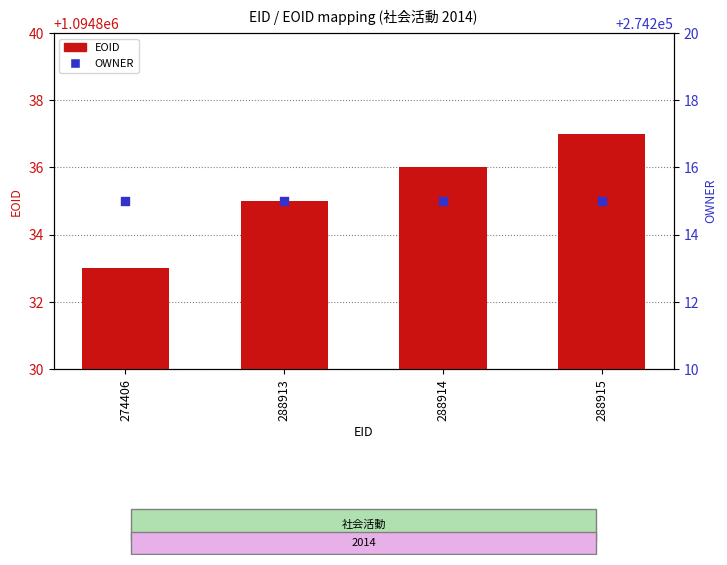

Which series has the largest total across all categories?

EOID